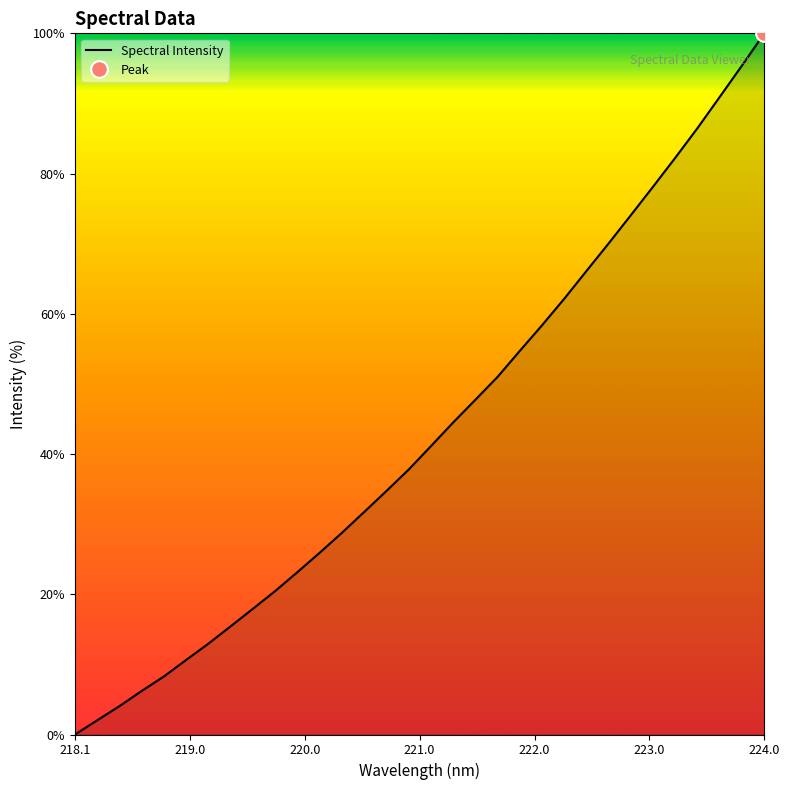

At which label does Spectral Intensity reach its peak?

224.0